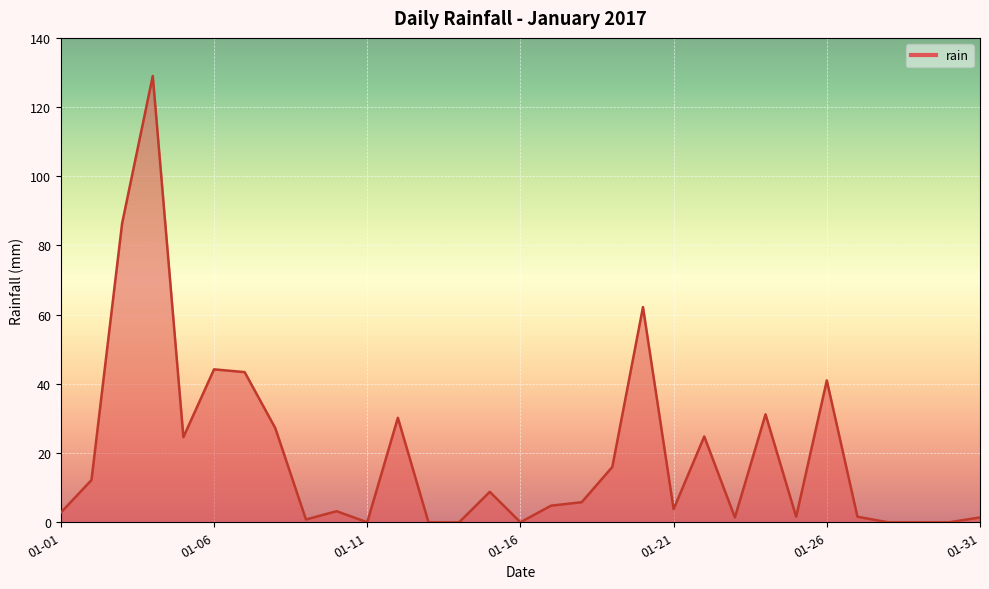

How many lines are shown in the chart?

1